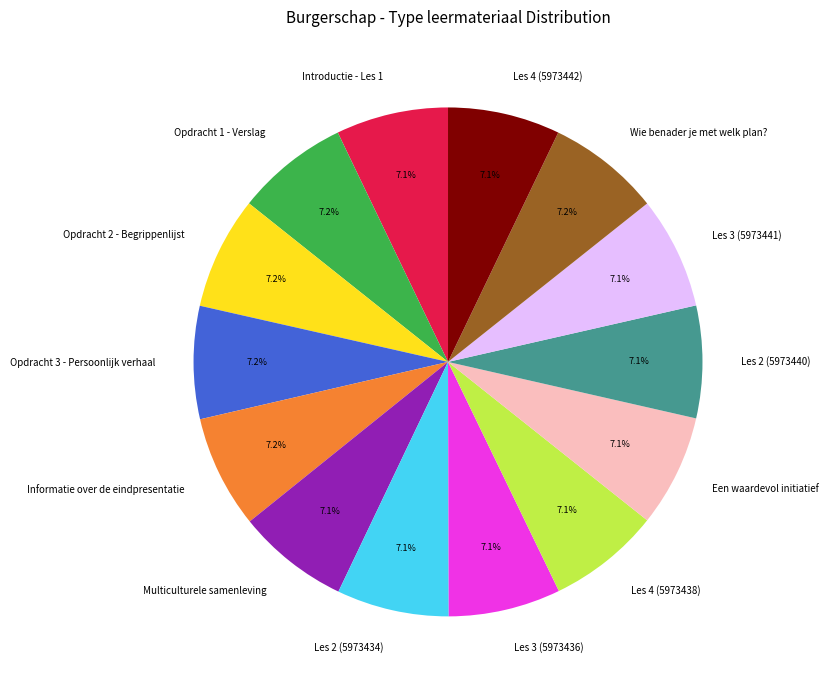

How many segments does this pie chart have?

14